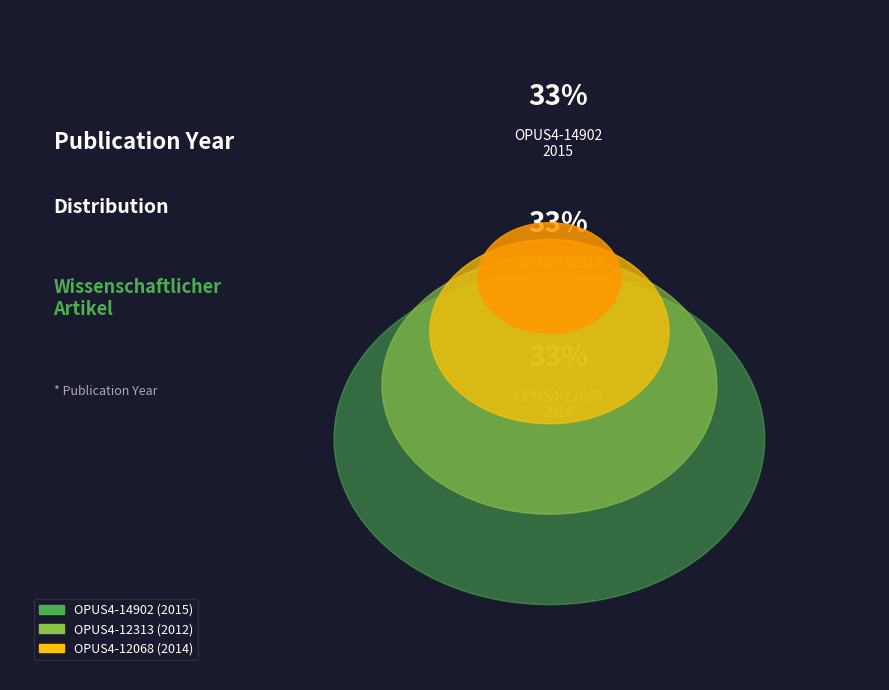

Approximately how many times larger is the value at OPUS4-12313 compared to OPUS4-14902?

1.0